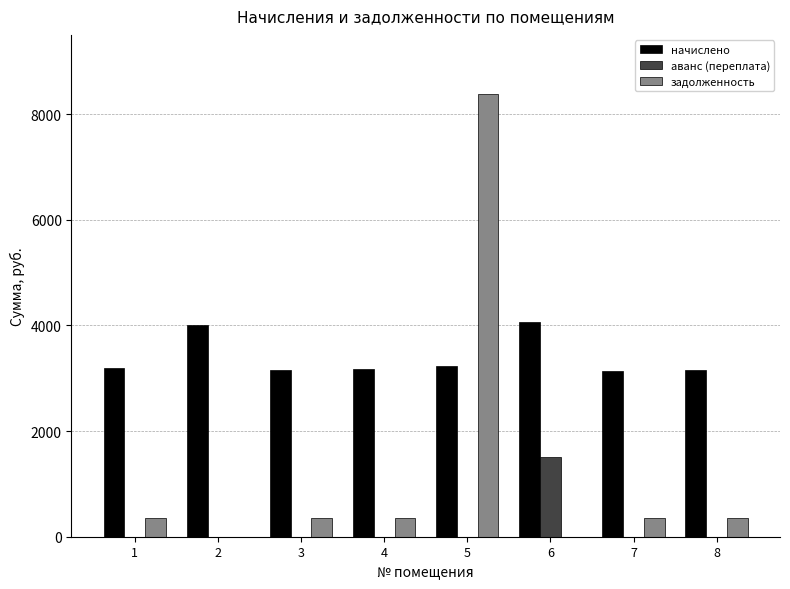

What is the sum of the начислено values at 4 and 7?

6318.5